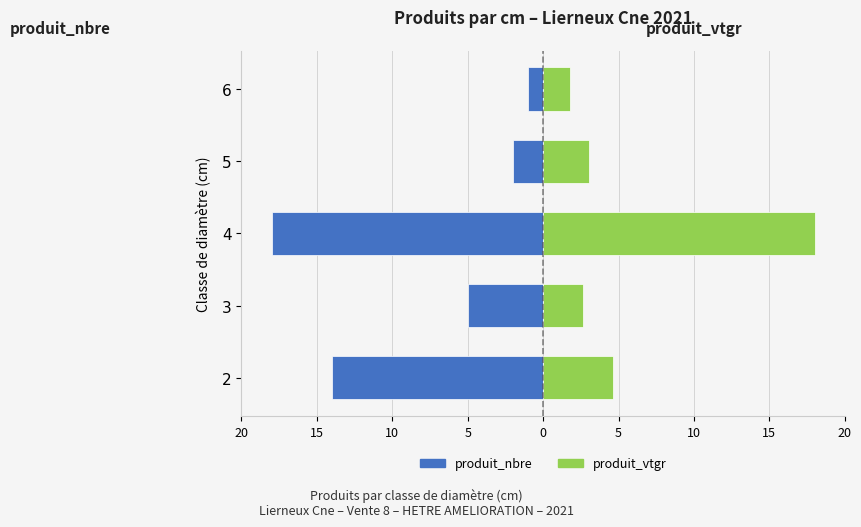

How many bars are there in total?

10